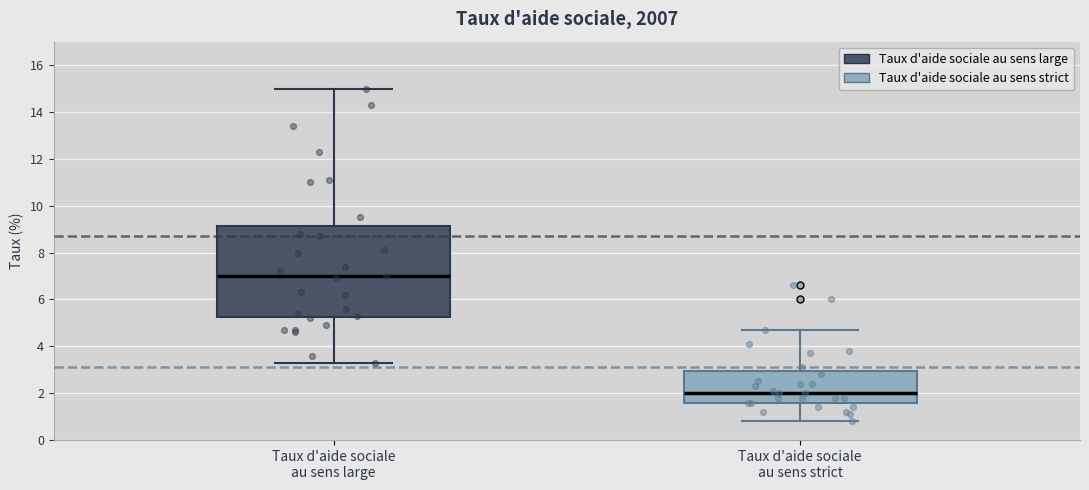

Reading left to right, transcribe this box plot: for each box, give where its median line is, the range the box spans, and where its two whiskers end, as read against the y-axis. The values are not printed on the chart, so give them approximately, as read against the axis.

Taux d'aide sociale au sens large: median 7.0, box 5.2 to 9.2, whiskers 3.4 to 15.0
Taux d'aide sociale au sens strict: median 2.0, box 1.6 to 3.0, whiskers 0.8 to 4.8